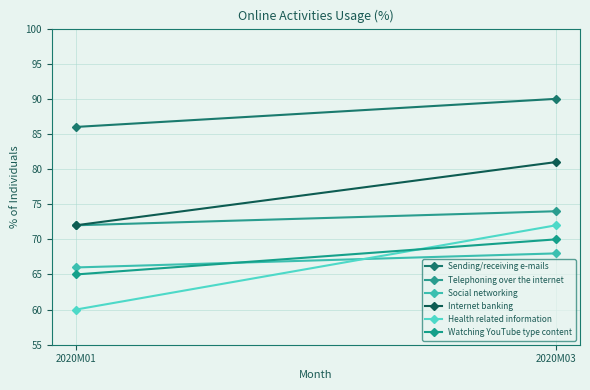

Between 2020M01 and 2020M03, which is larger?

2020M03